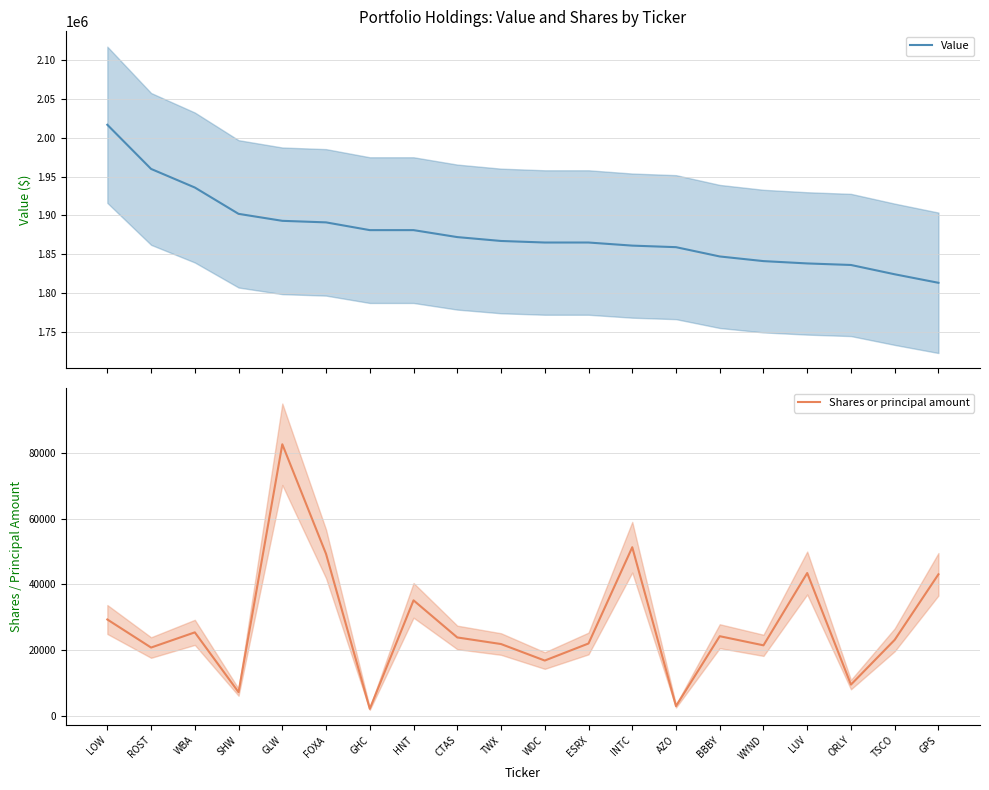

Between ROST and TSCO, which series saw the biggest shift?

Value